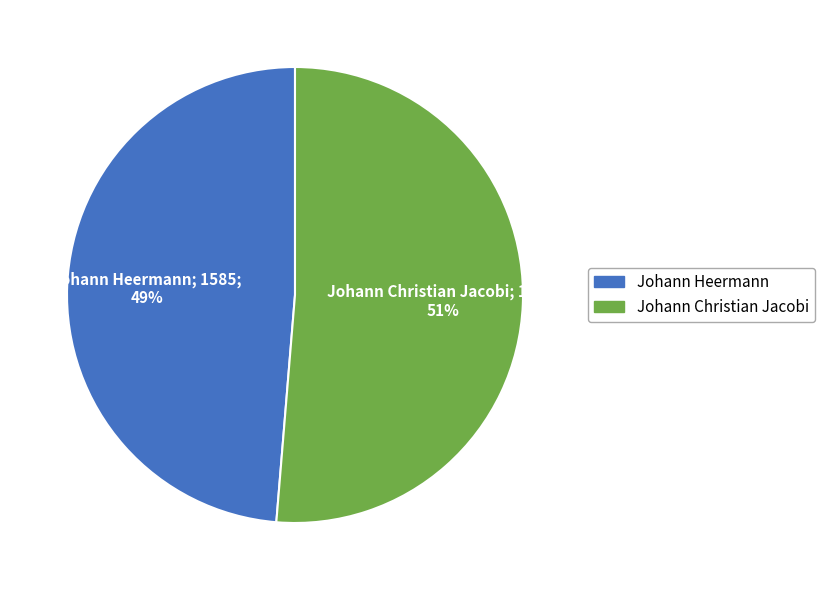

The Johann Heermann slice represents 49% of the pie. True or false?

True